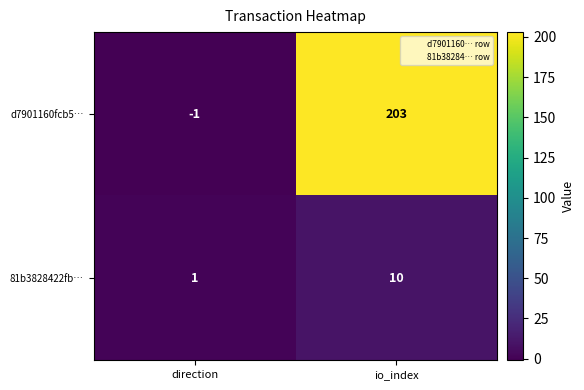

The value of d7901160fcb5… at direction is -1. True or false?

True